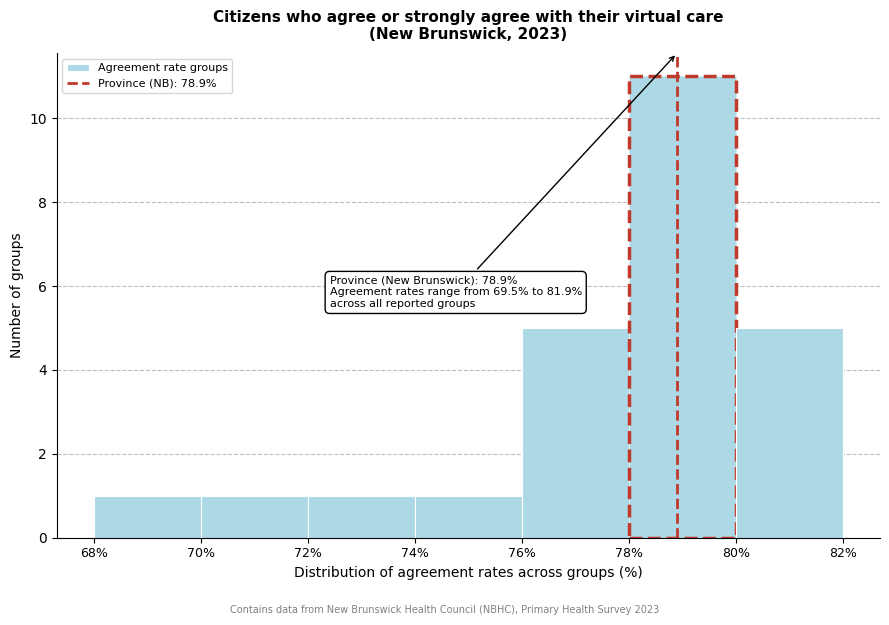

Which range on the x-axis has the tallest bar?

78% to 80%